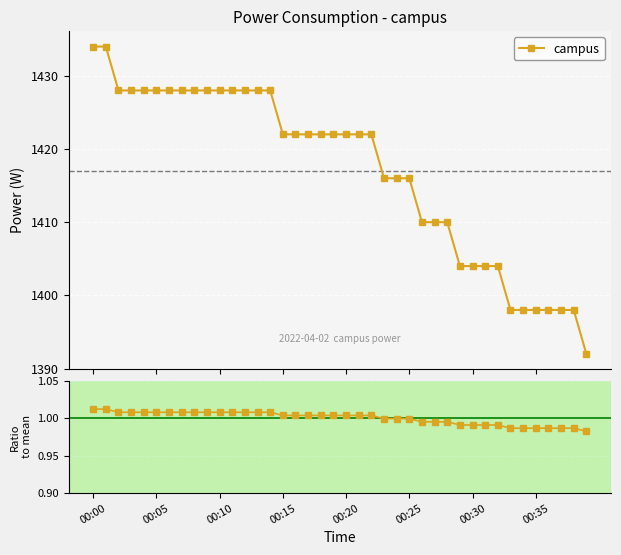

At which label does Ratio to mean first exceed 1?

00:00